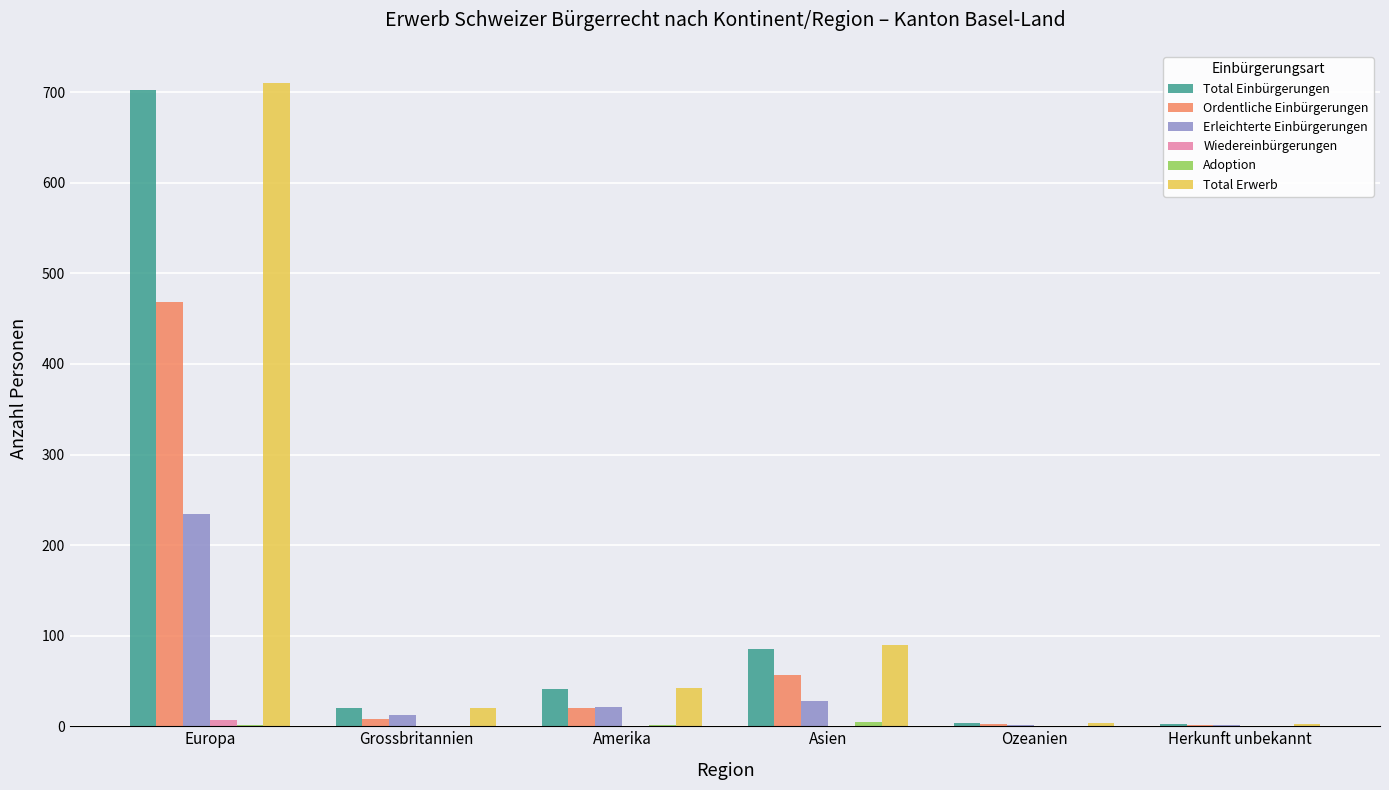

What is the sum of all Ordentliche Einbürgerungen values?

557